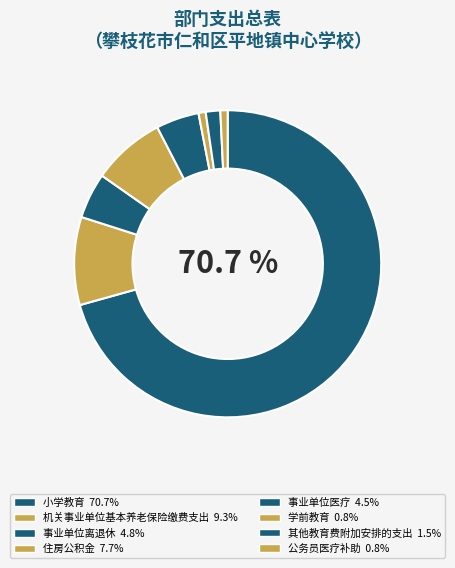

What is the change in value from 事业单位离退休 to 公务员医疗补助?

-512808.0